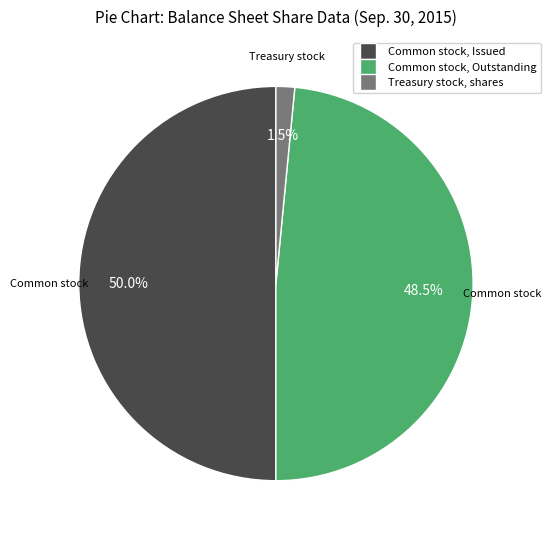

Rank the categories by value from lowest to highest.

Treasury stock, shares, Common stock, Outstanding, Common stock, Issued